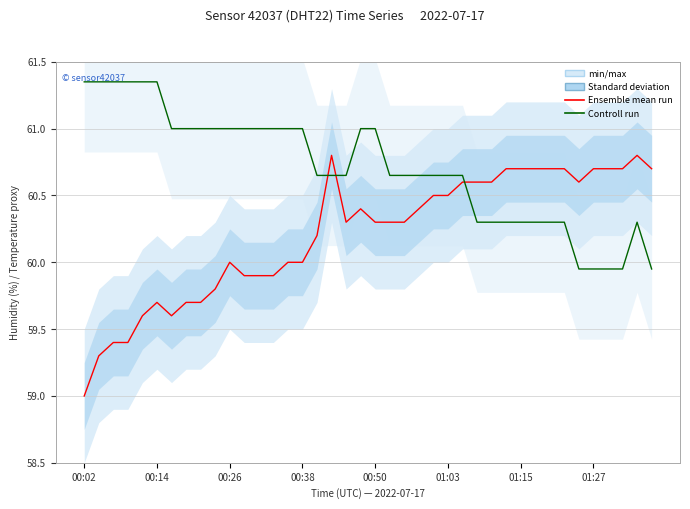

What position from the left is 00:50?

21